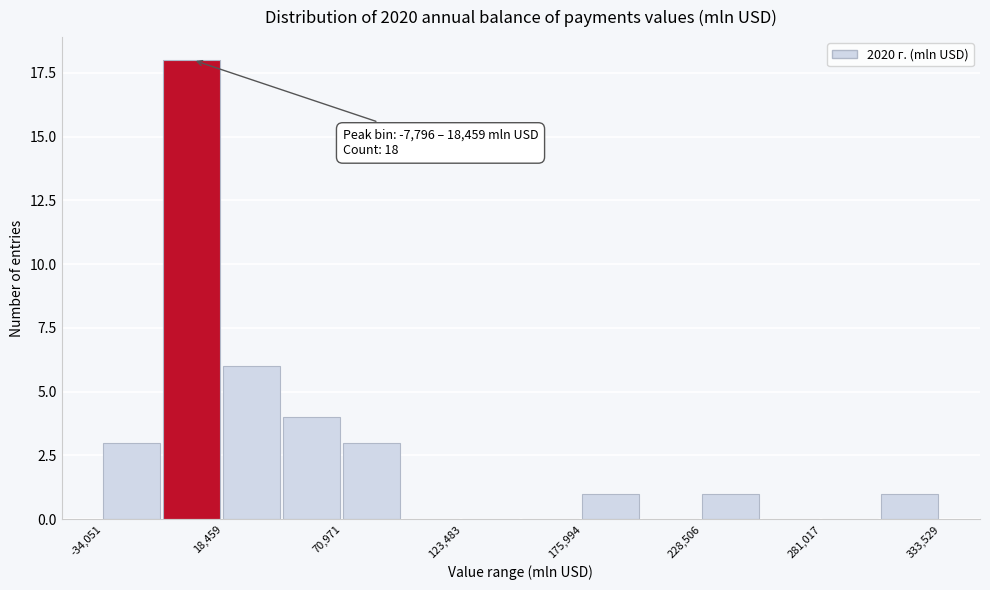

Around what value on the x-axis is the tallest bar? Give the approximate position of its centre, as read against the axis.

0